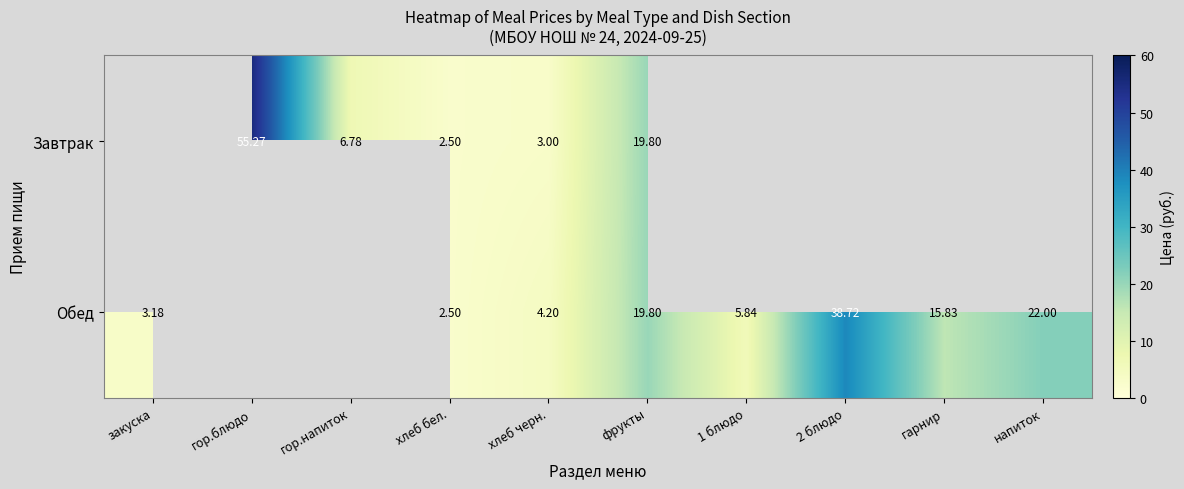

What is the highest value of the Обед series?

38.7